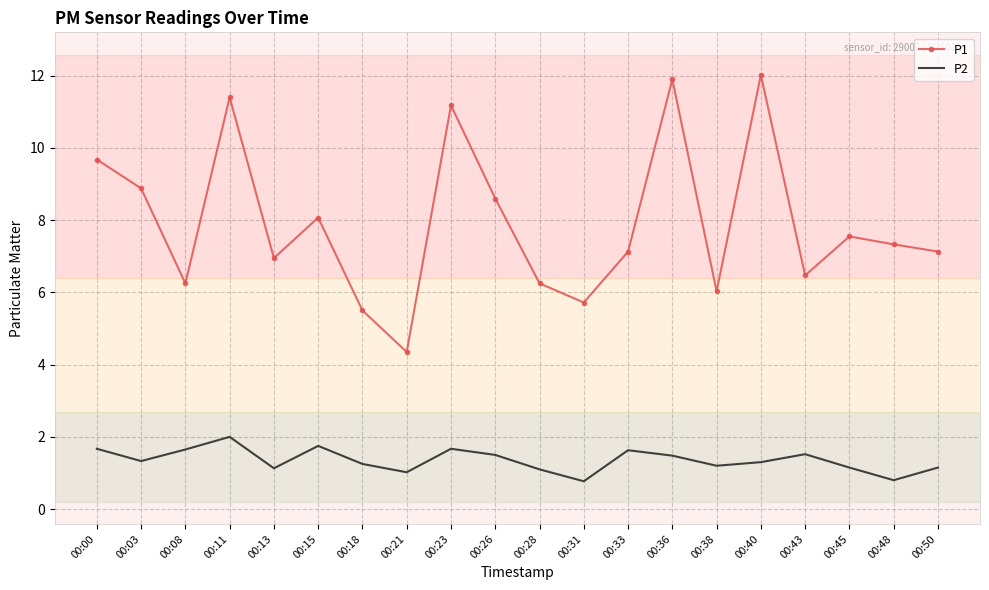

True or false: P2 and P1 intersect in this chart.

False